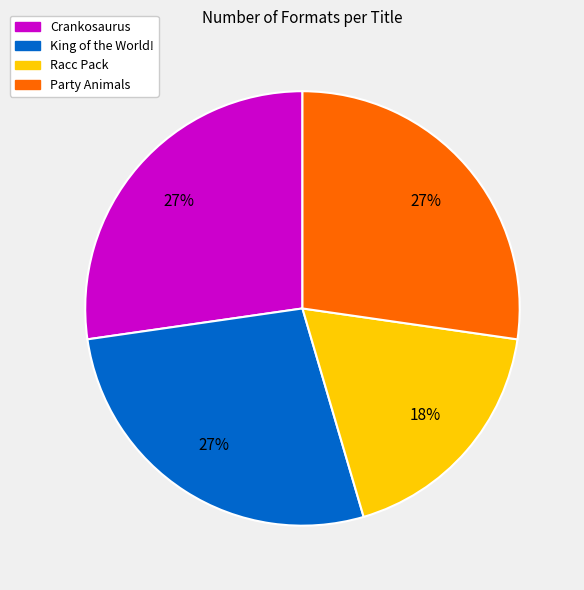

What percentage is the Crankosaurus slice, to the nearest percent?

27%